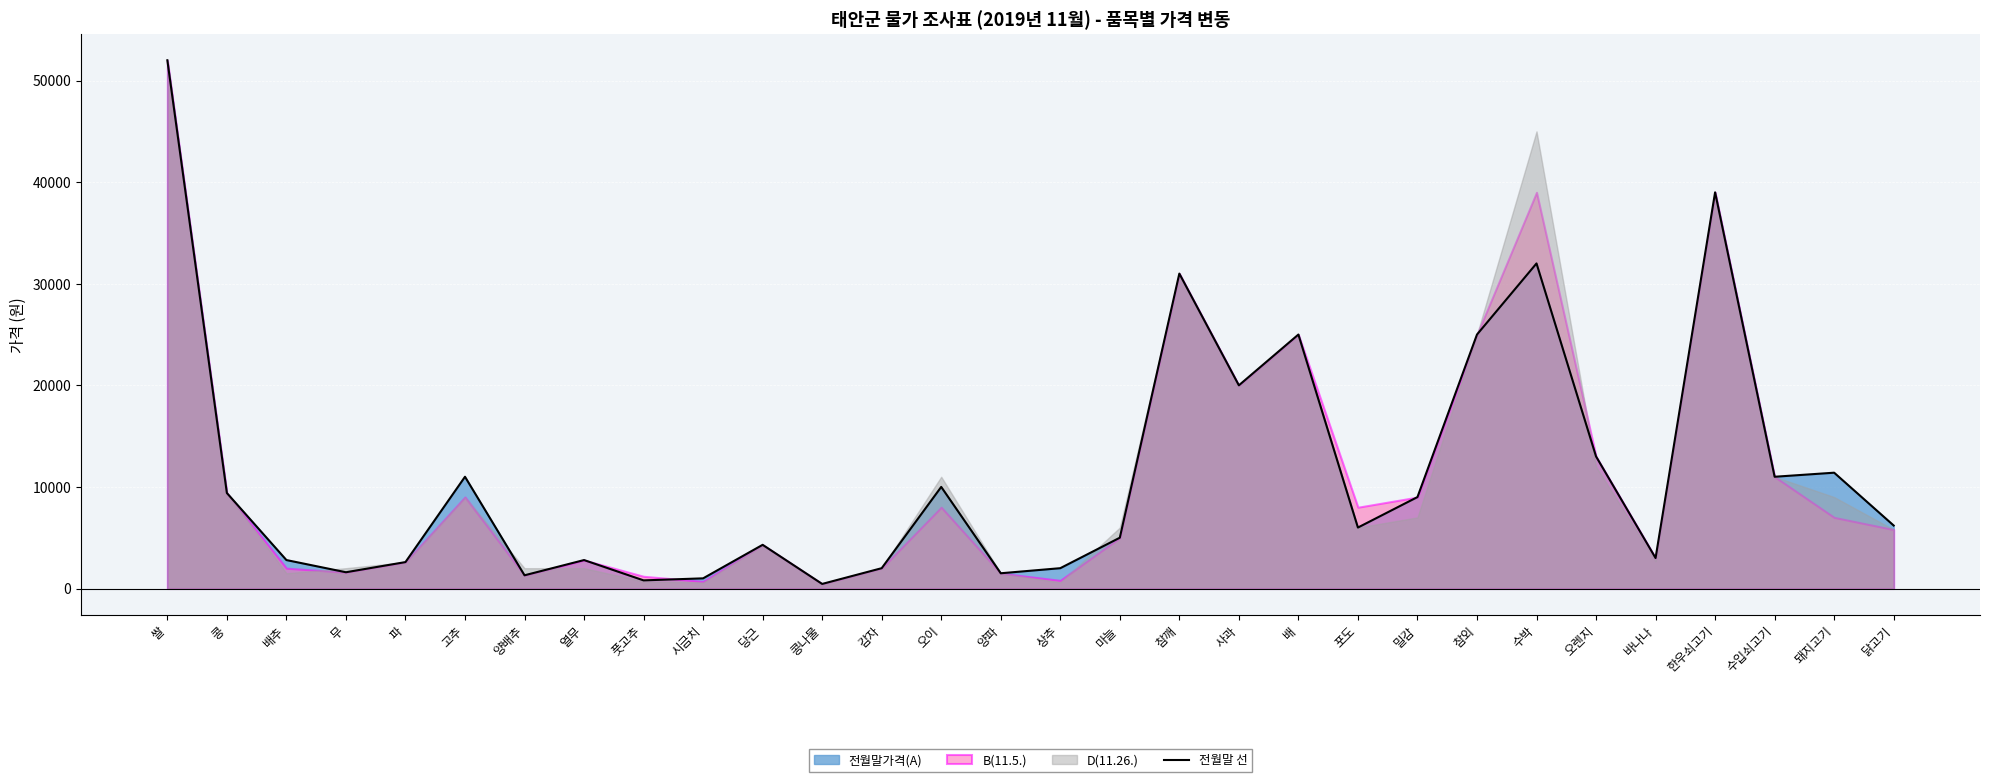

What is the change in value from 열무 to 시금치?

-1800